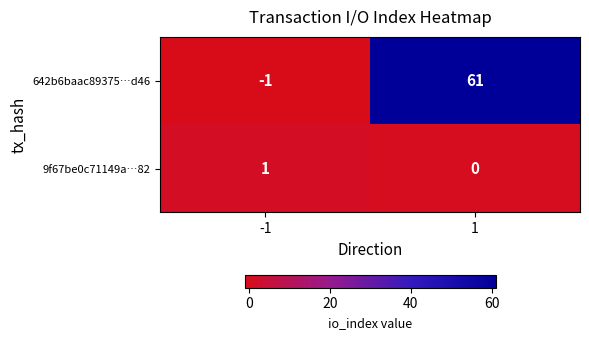

The 642b6baac89375…d46 series shows -2 at -1. True or false?

False